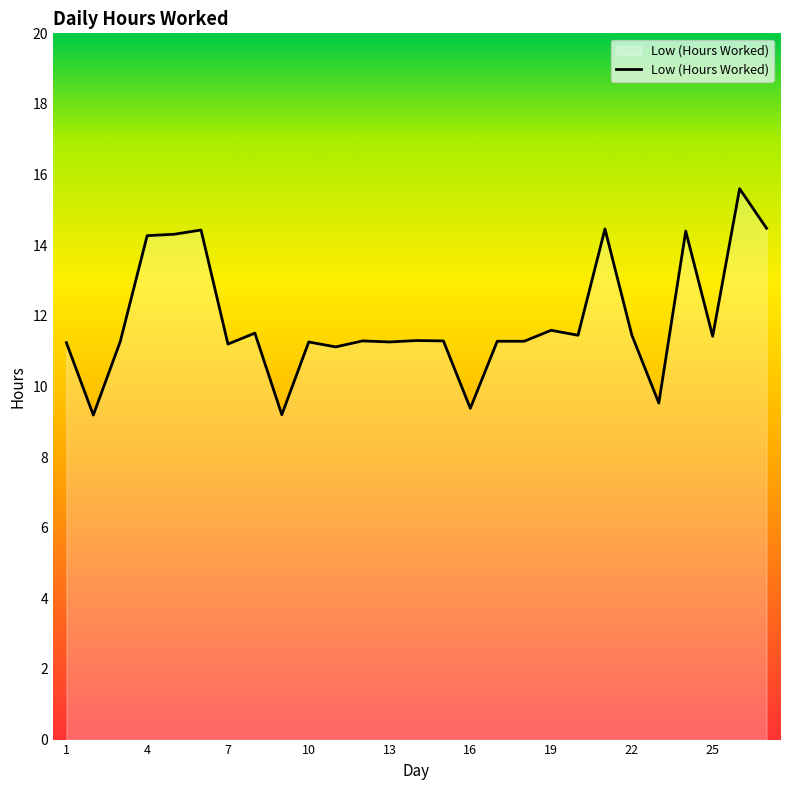

What is the minimum value shown in the chart?

9.2